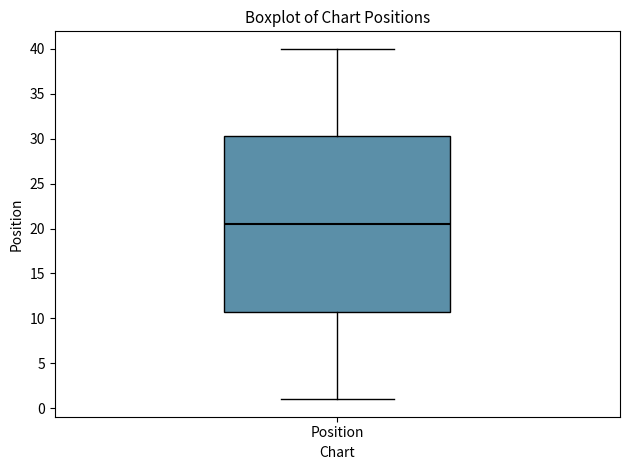

Transcribe this box plot: give where the median line is, the range the box spans, and where the two whiskers end, as read against the y-axis. The values are not printed on the chart, so give them approximately, as read against the axis.

median 20.5, box 11.0 to 30.5, whiskers 1.0 to 40.0